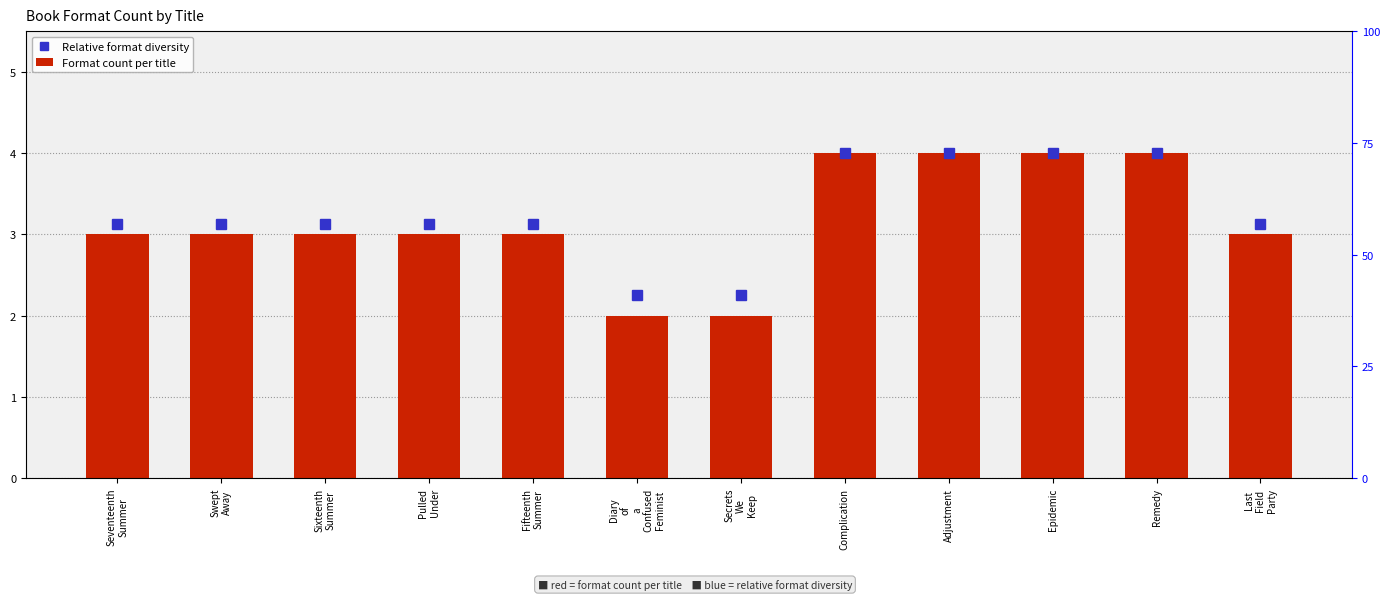

What is the approximate value of Relative format diversity at Adjustment?

4.0